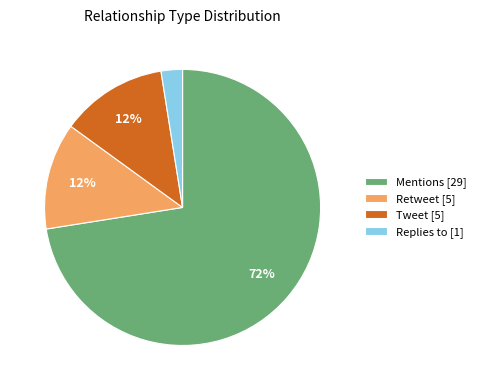

Between Mentions [29] and Replies to [1], which is larger?

Mentions [29]